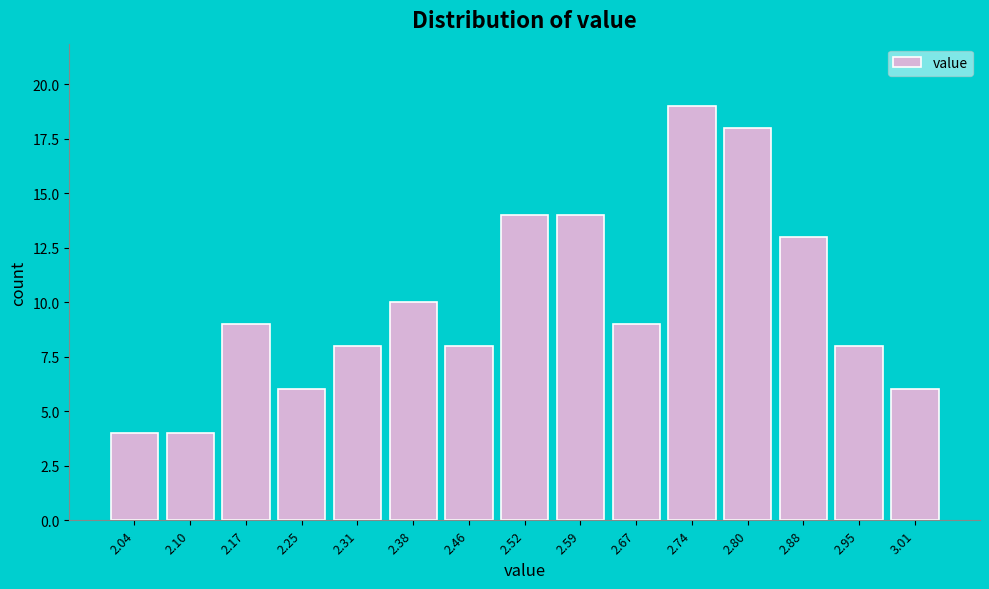

Reading left to right, transcribe this chart: for each bar, give the range it covers on the x-axis and its height. The values are not printed on the chart, so give them approximately, as read against the axis.

2.00 to 2.07: 4
2.07 to 2.14: 4
2.14 to 2.21: 9
2.21 to 2.28: 6
2.28 to 2.35: 8
2.35 to 2.42: 10
2.42 to 2.49: 8
2.49 to 2.56: 14
2.56 to 2.63: 14
2.63 to 2.70: 9
2.70 to 2.77: 19
2.77 to 2.84: 18
2.84 to 2.91: 13
2.91 to 2.98: 8
2.98 to 3.05: 6